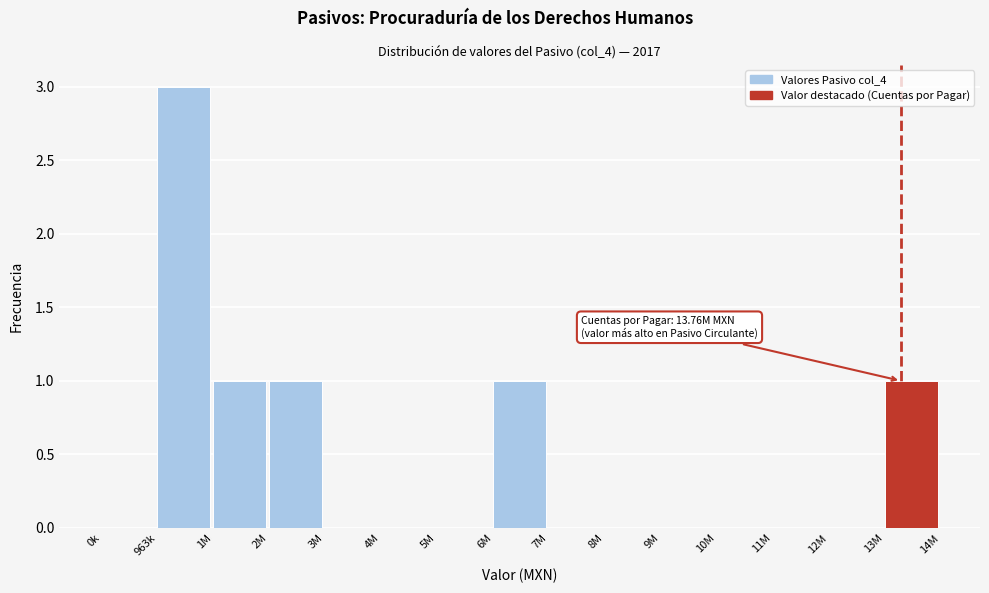

Reading right to left, transcribe all the data shown in this chart.

13M=1	12M=0	11M=0	10M=0	9M=0	8M=0	7M=0	6M=1	5M=0	4M=0	3M=0	2M=1	1M=1	963k=3	0k=0